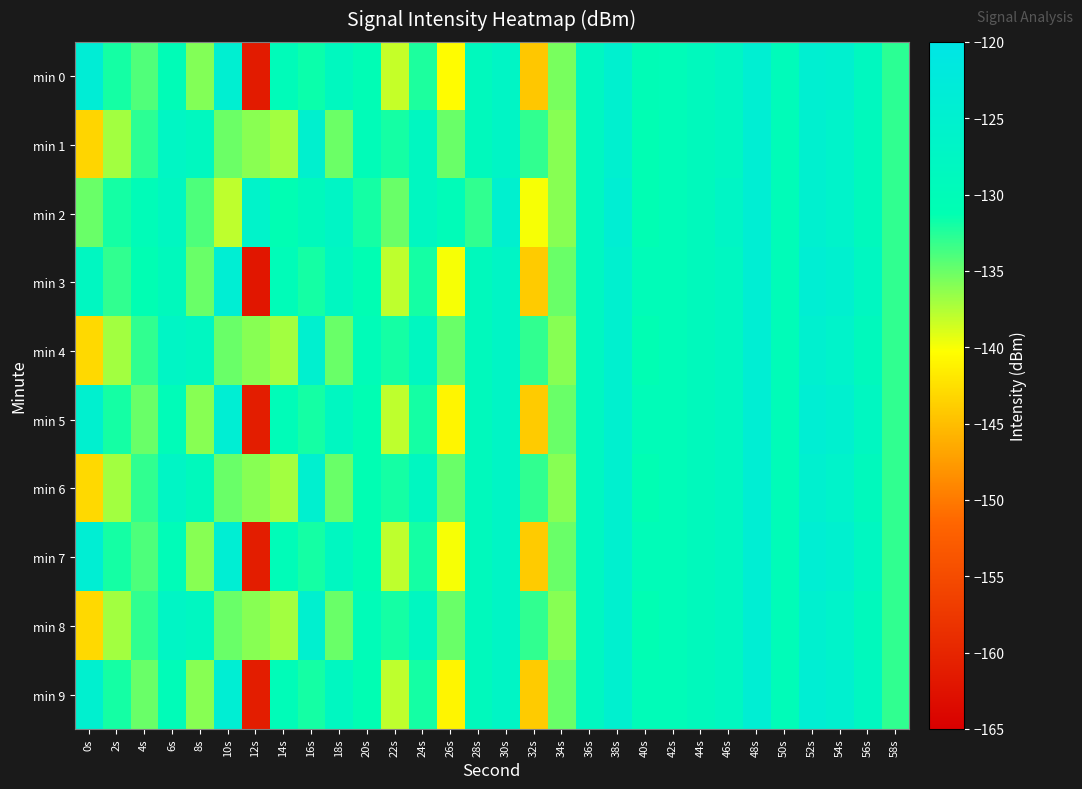

Which series has the largest total across all categories?

min 2